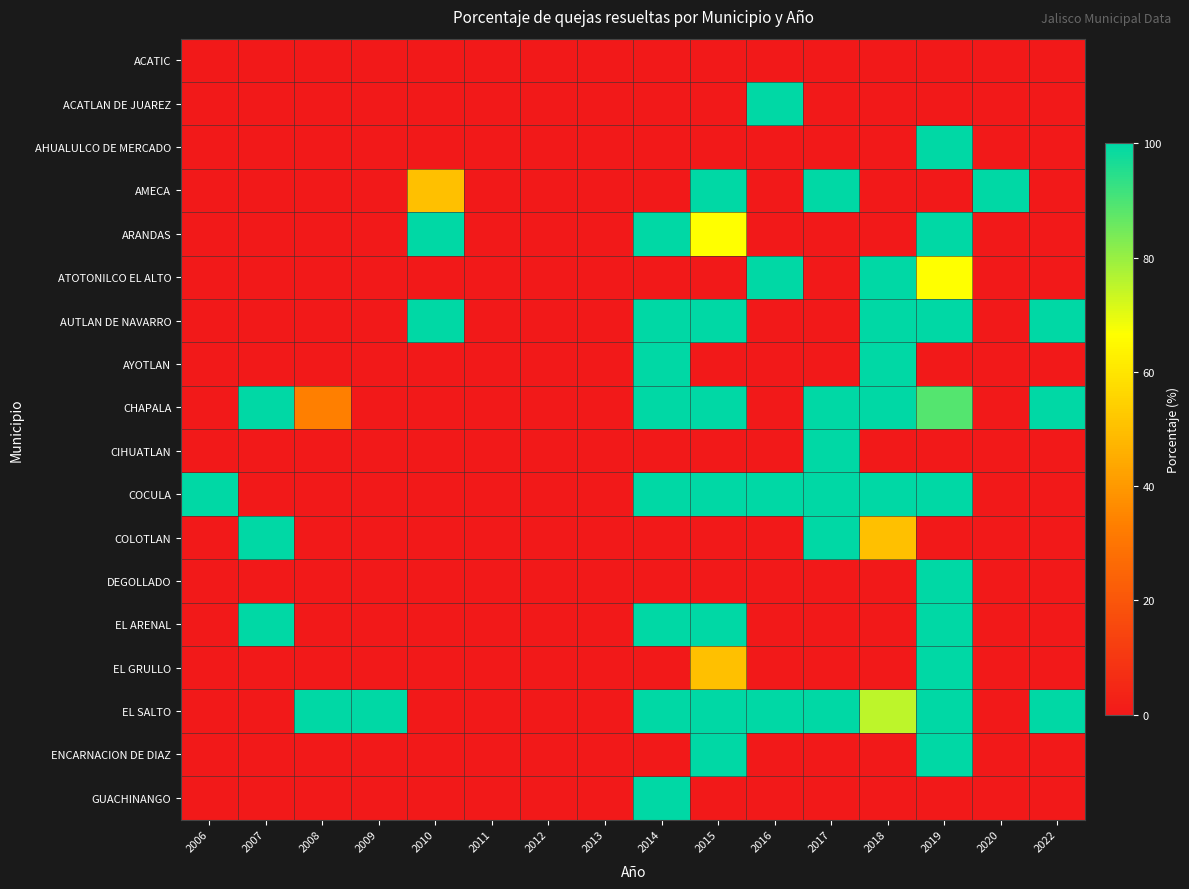

Which series has the largest total across all categories?

EL SALTO